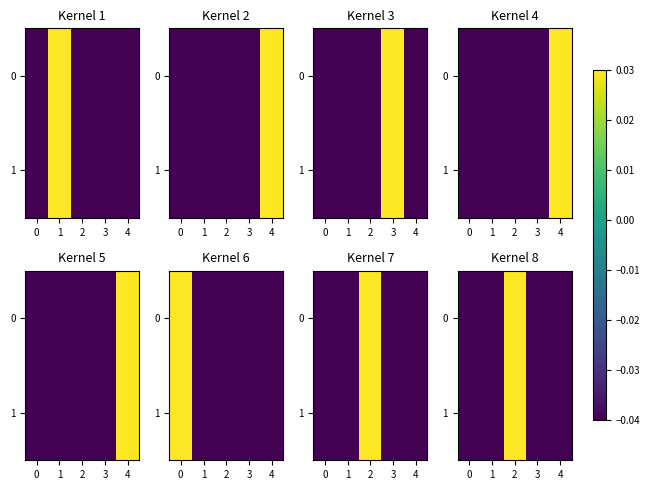

The 1 series shows -0.0 at 1. True or false?

True